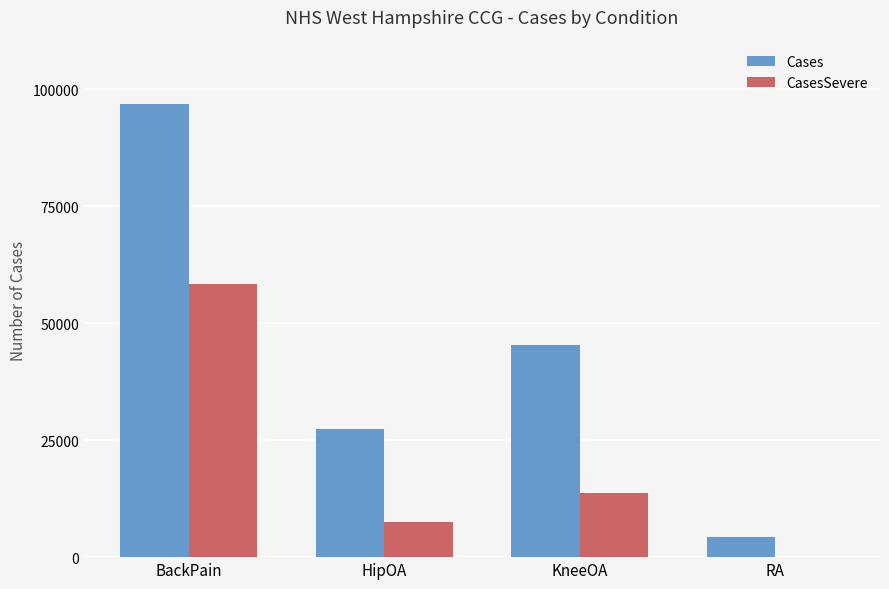

What is the sum of all CasesSevere values?

79680